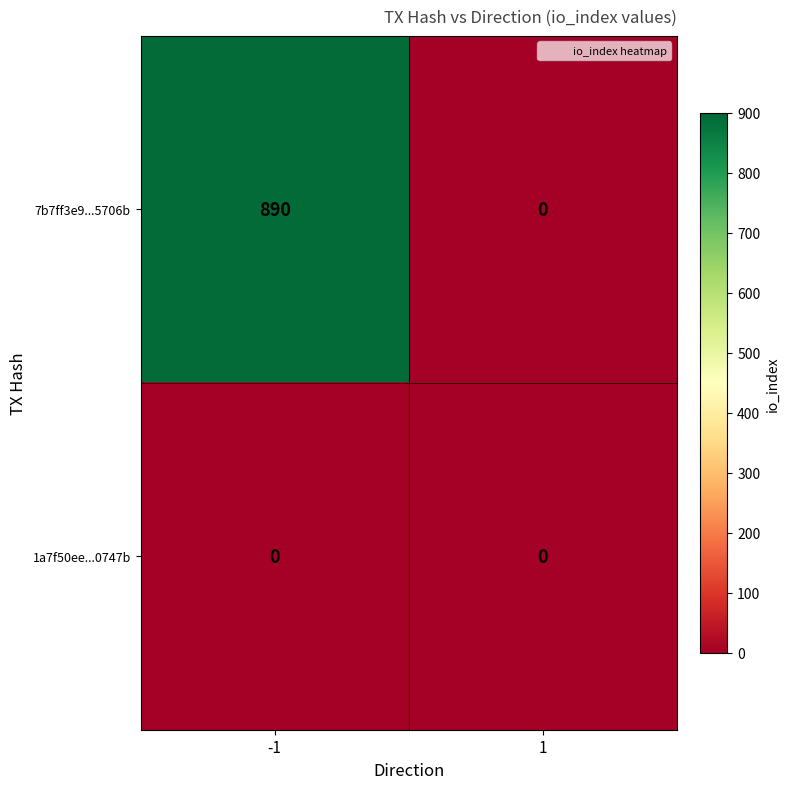

What is the total value across all series at -1?

890